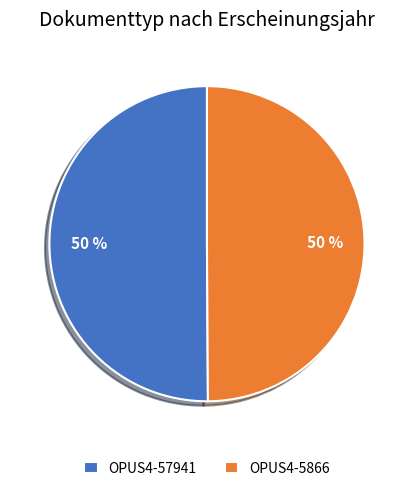

To the nearest percent, what is the average slice percentage?

50%